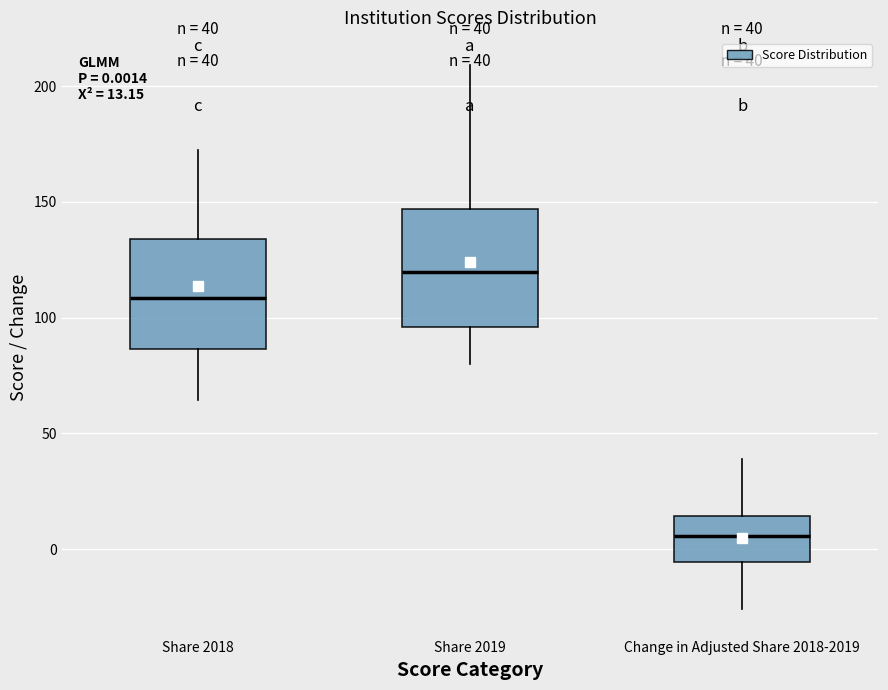

Which box's median line is the highest?

Share 2019